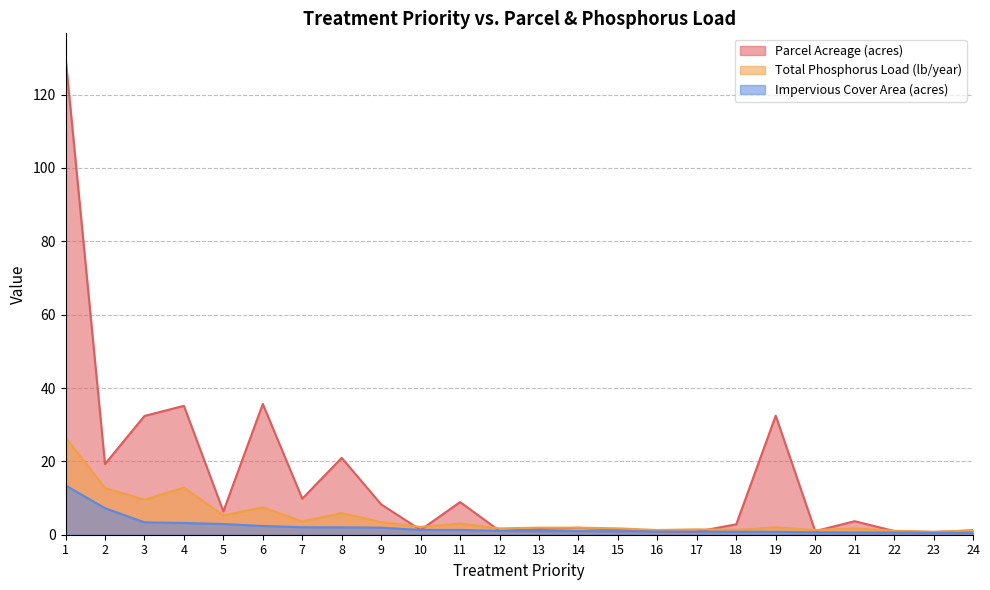

What are all the series names shown in the legend?

Parcel Acreage (acres), Total Phosphorus Load (lb/year), Impervious Cover Area (acres)